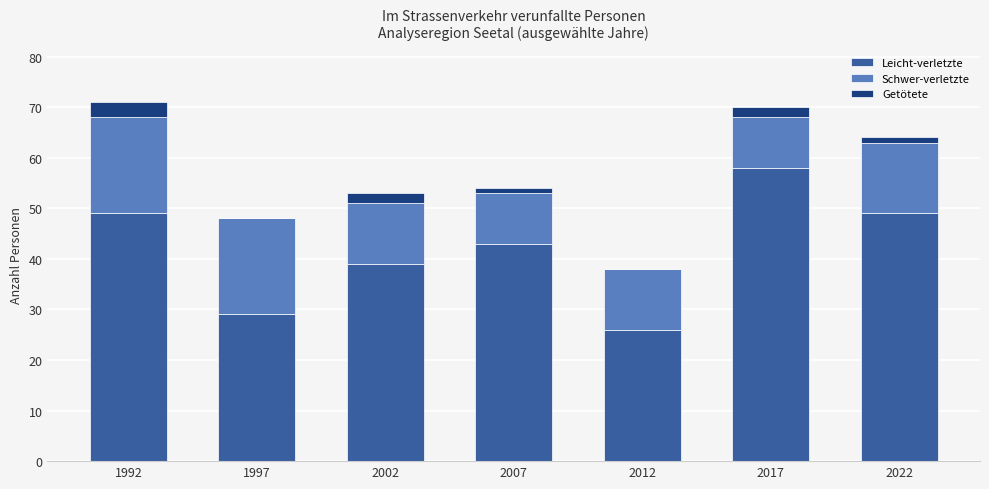

What is the total value across all series at 2017?

70